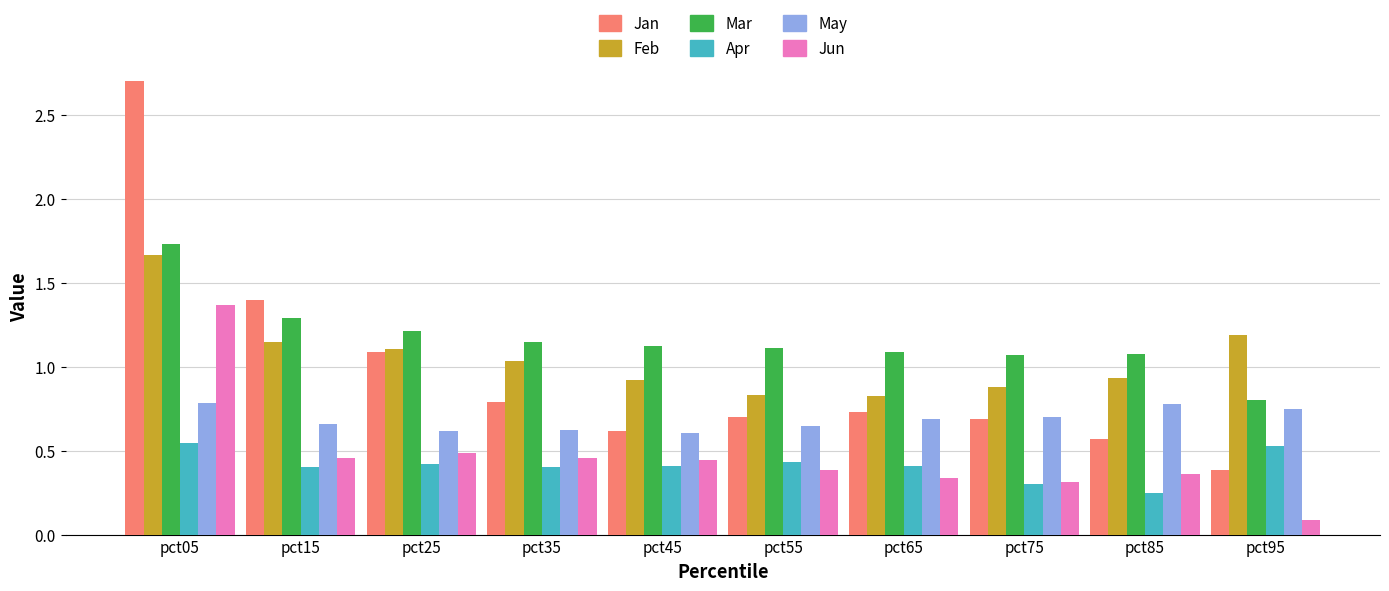

Which label corresponds to the smallest value in the chart?

pct95